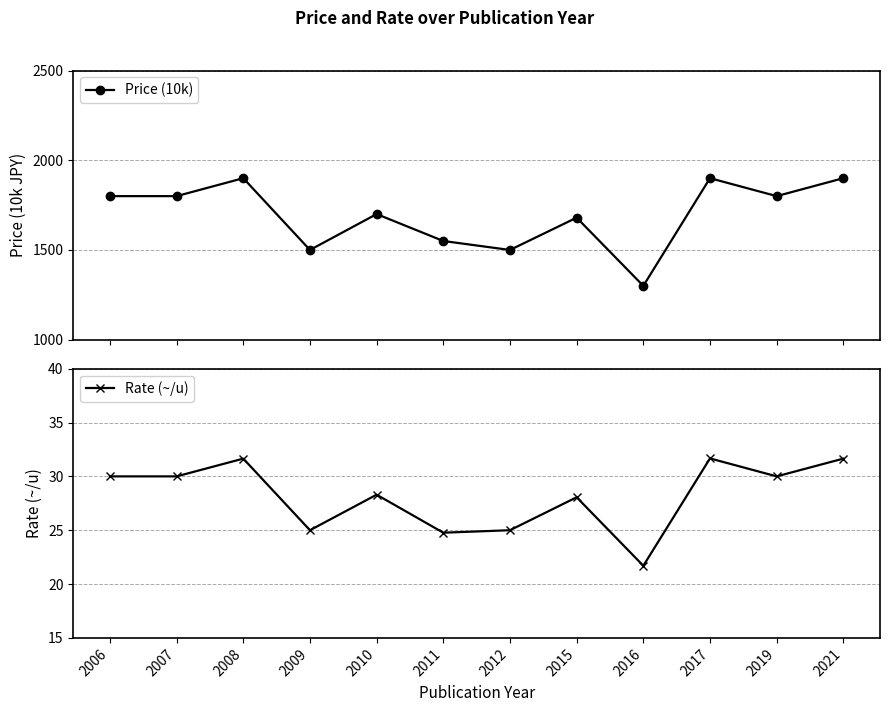

What is the value of the Price (10k) point at the 3rd from the left?

1900